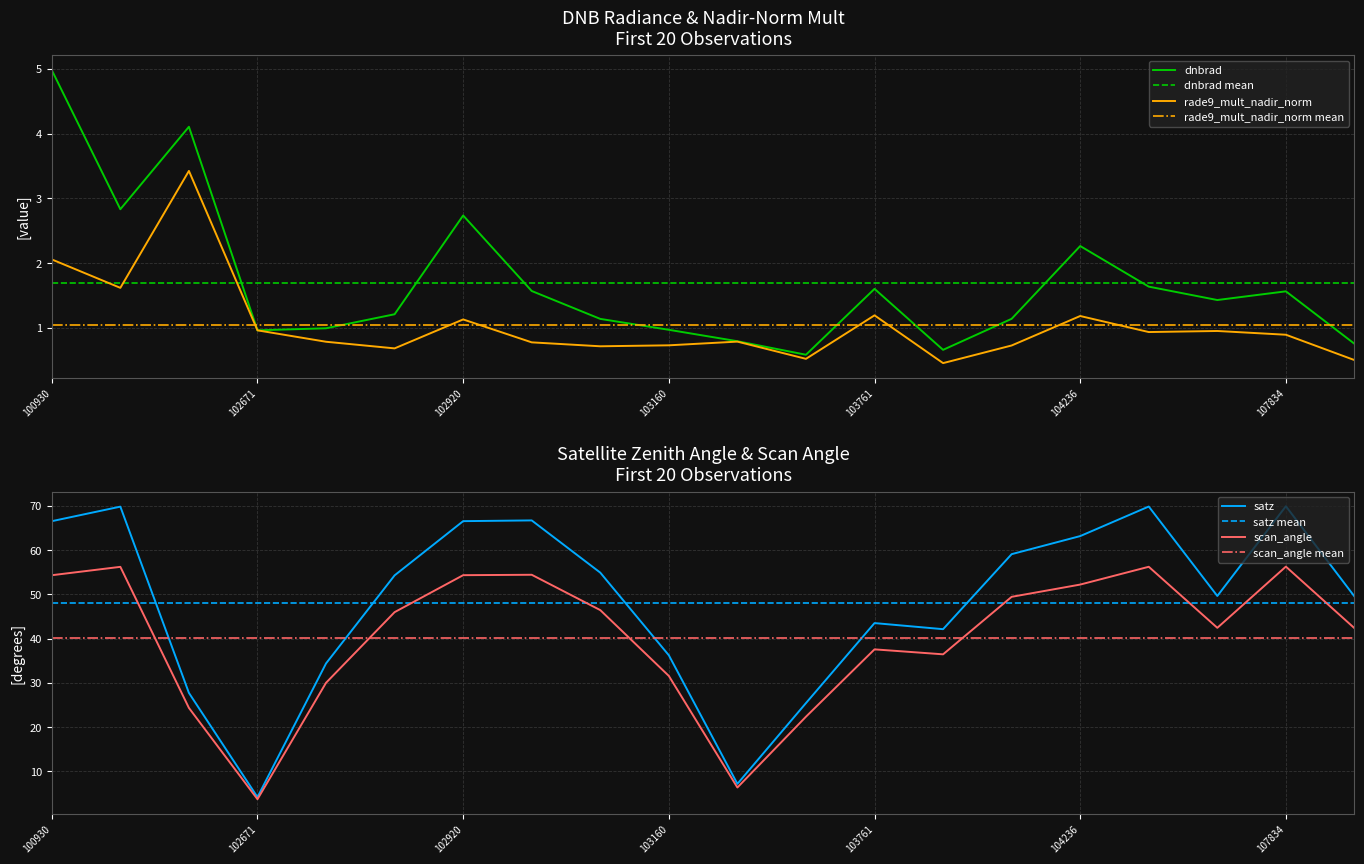

In dnbrad, how many points are lower than both neighbors (excluding endpoints)?

5